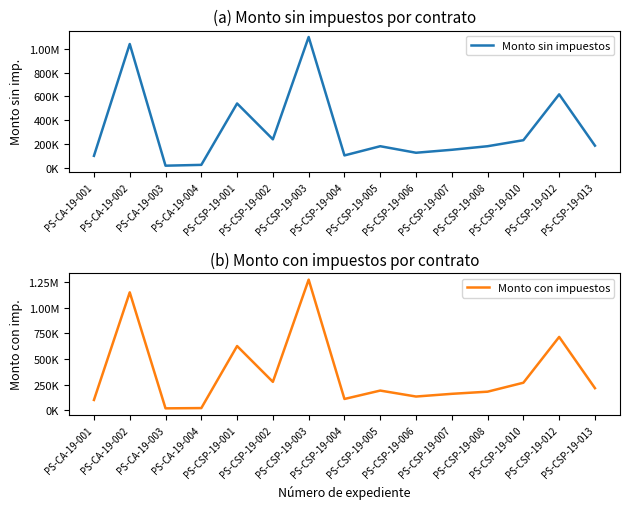

Which series has the largest range (max minus min)?

Monto con impuestos